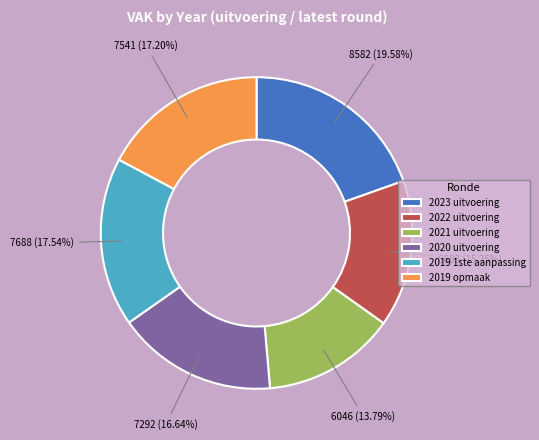

What is the smallest slice in the pie chart?

2021 uitvoering